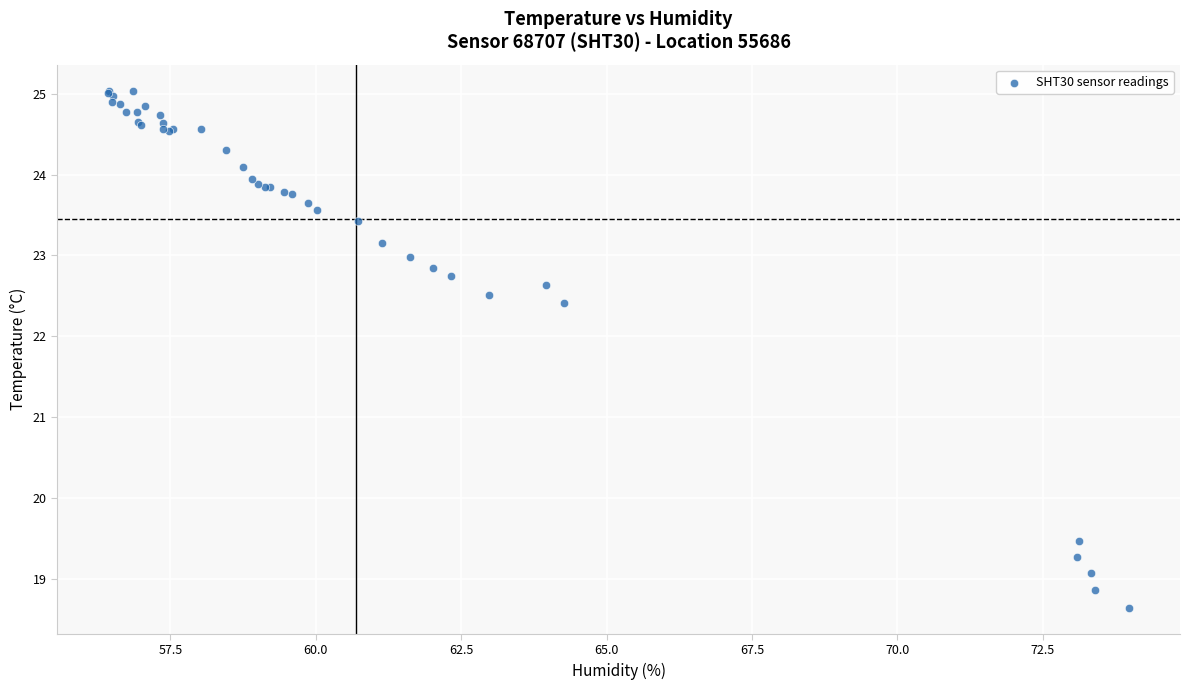

What Y value in the scatter plot is closest to 21?

22.4